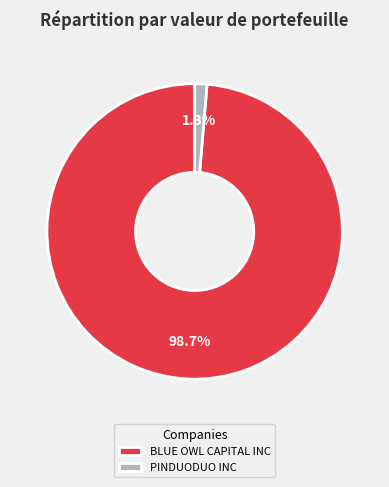

To the nearest percent, what is the combined percentage of PINDUODUO INC and BLUE OWL CAPITAL INC?

100%